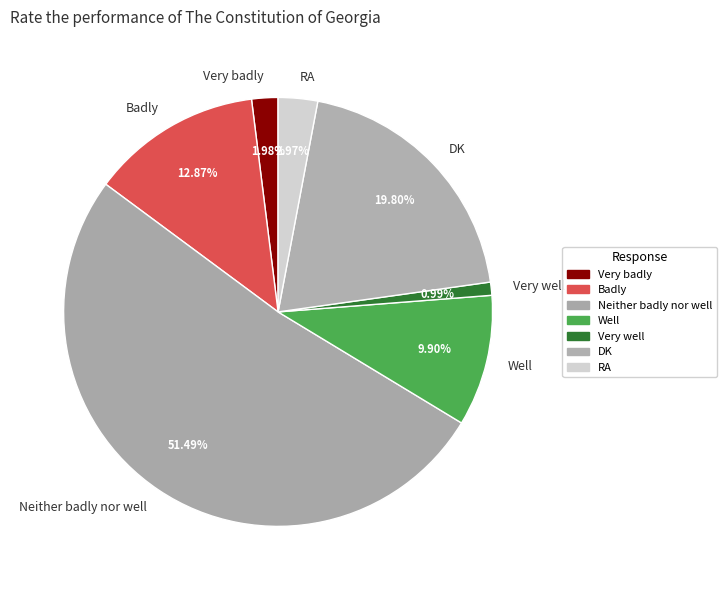

Rank the categories by value from lowest to highest.

Very well, Very badly, RA, Well, Badly, DK, Neither badly nor well